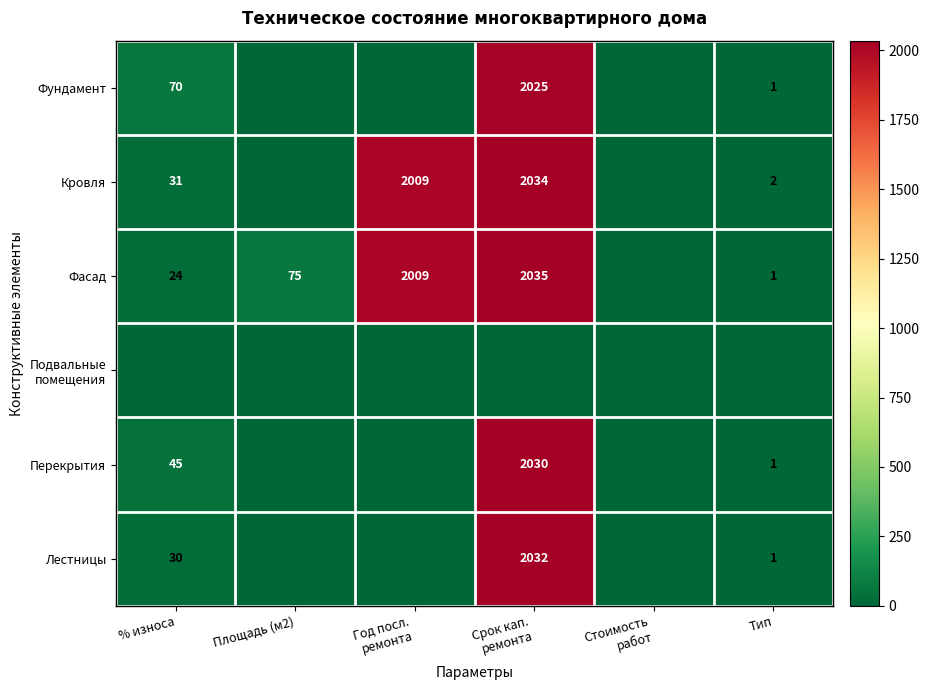

The value of Лестницы at % износа is 40. True or false?

False